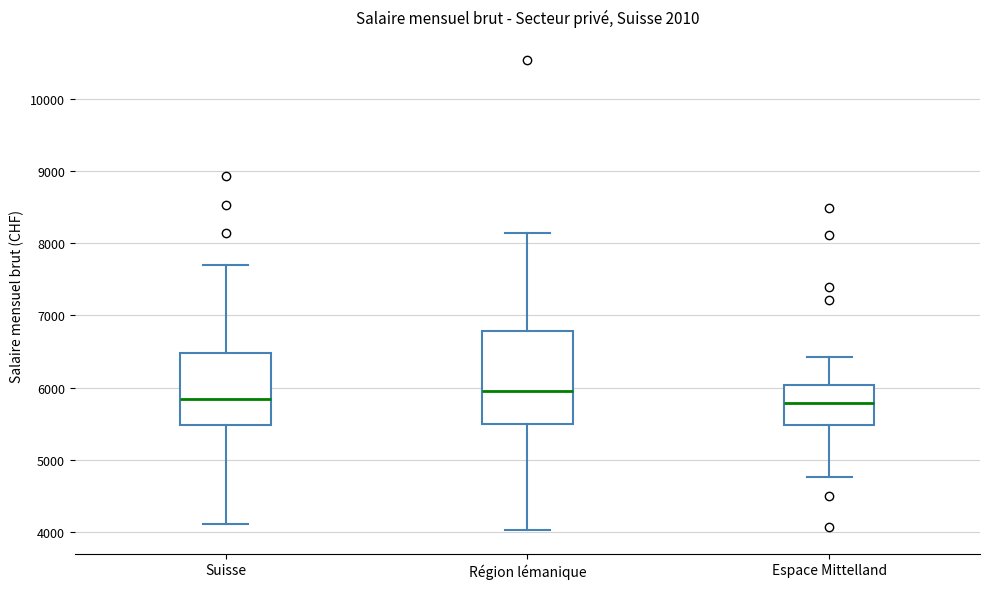

Where does the lower whisker of the box for Espace Mittelland end on the y-axis? The values are not printed on the chart, so give them approximately, as read against the axis.

4800